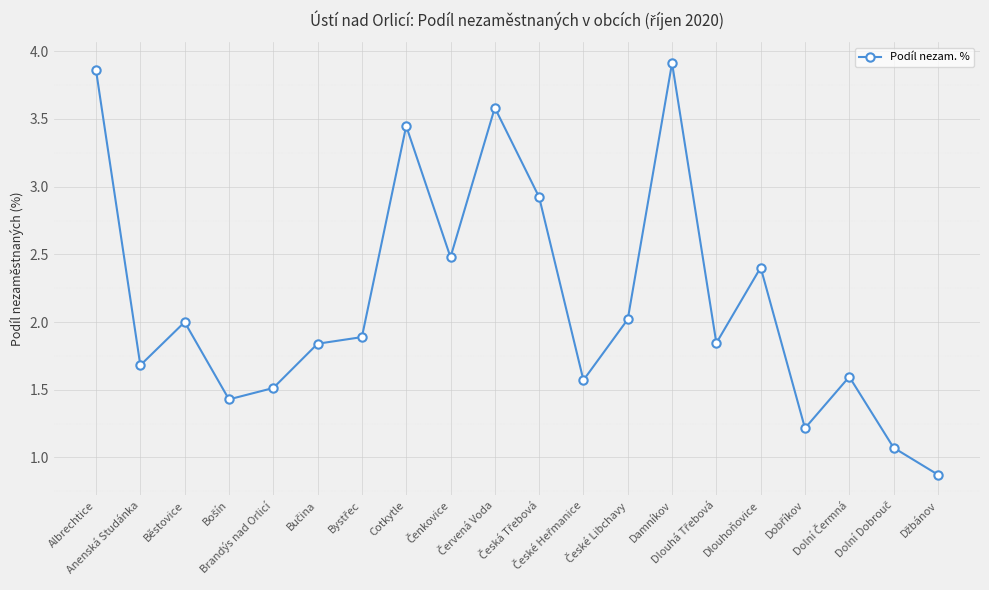

What is the value of the 16th point from the left?

2.4